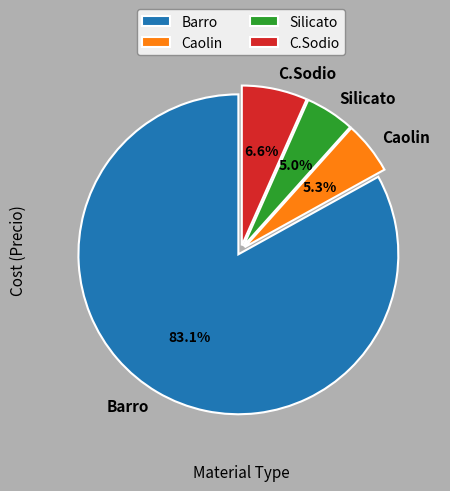

What percentage do C.Sodio and Silicato together represent?

11.6%